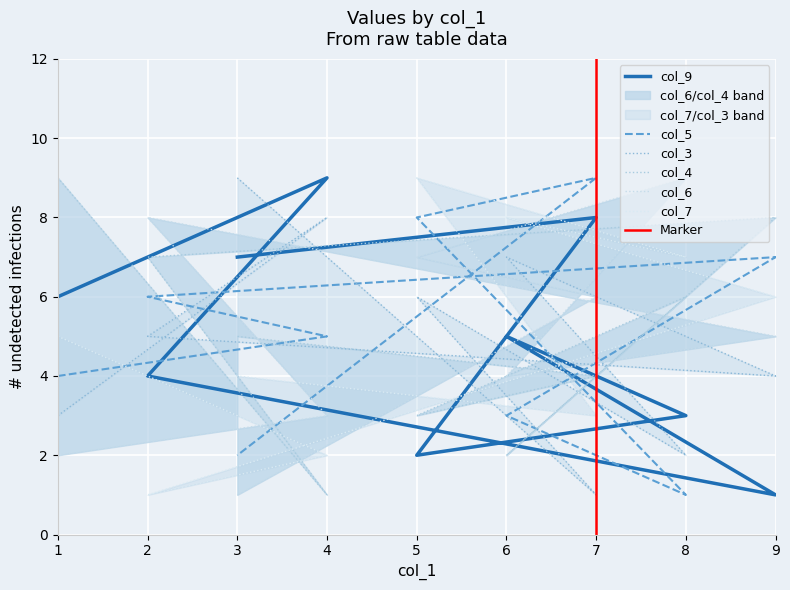

How many lines are shown in the chart?

6